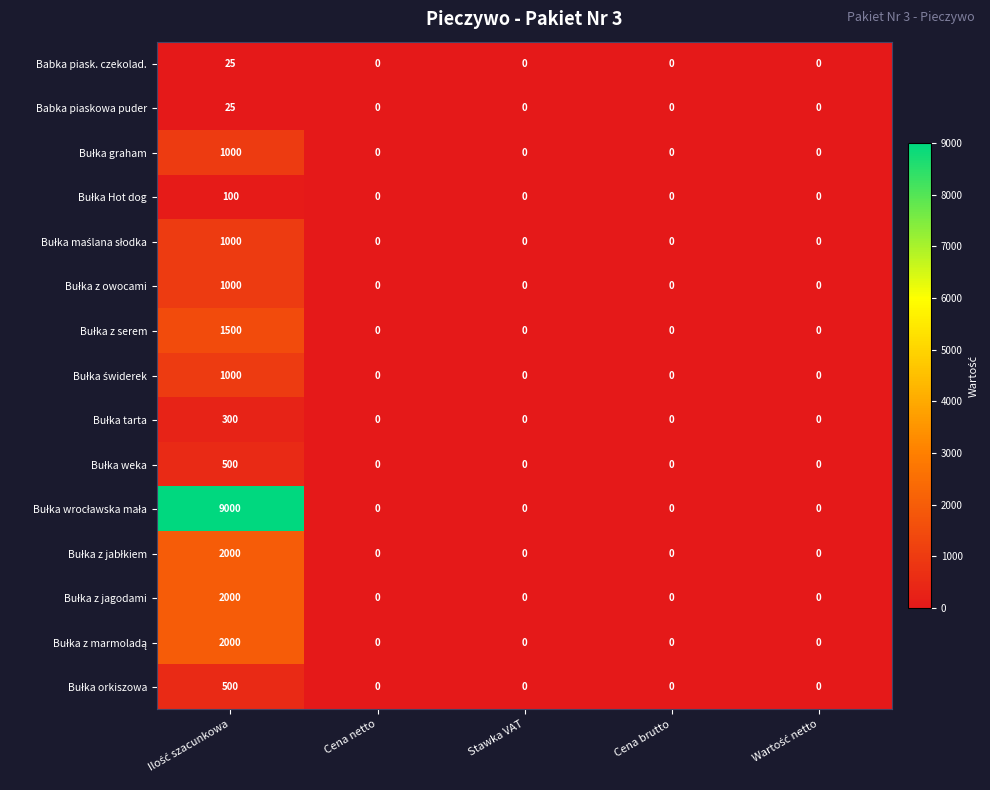

Count the number of categories in the chart.

5